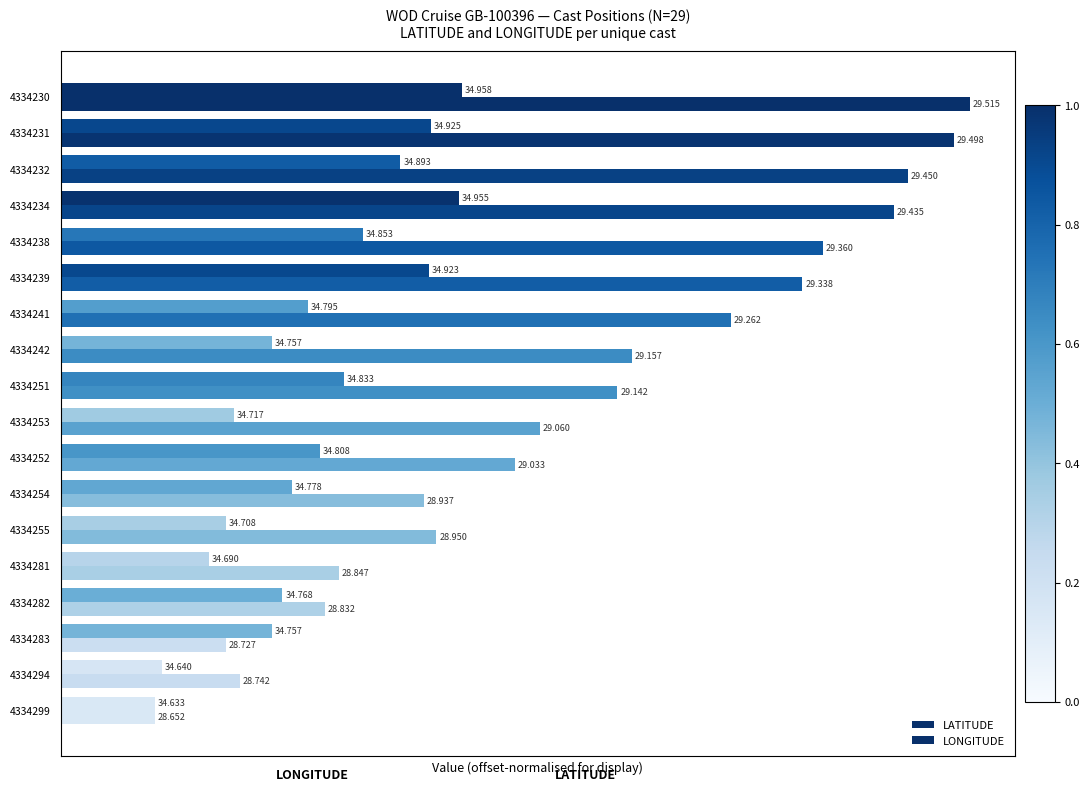

What are all the series names shown in the legend?

LATITUDE, LONGITUDE